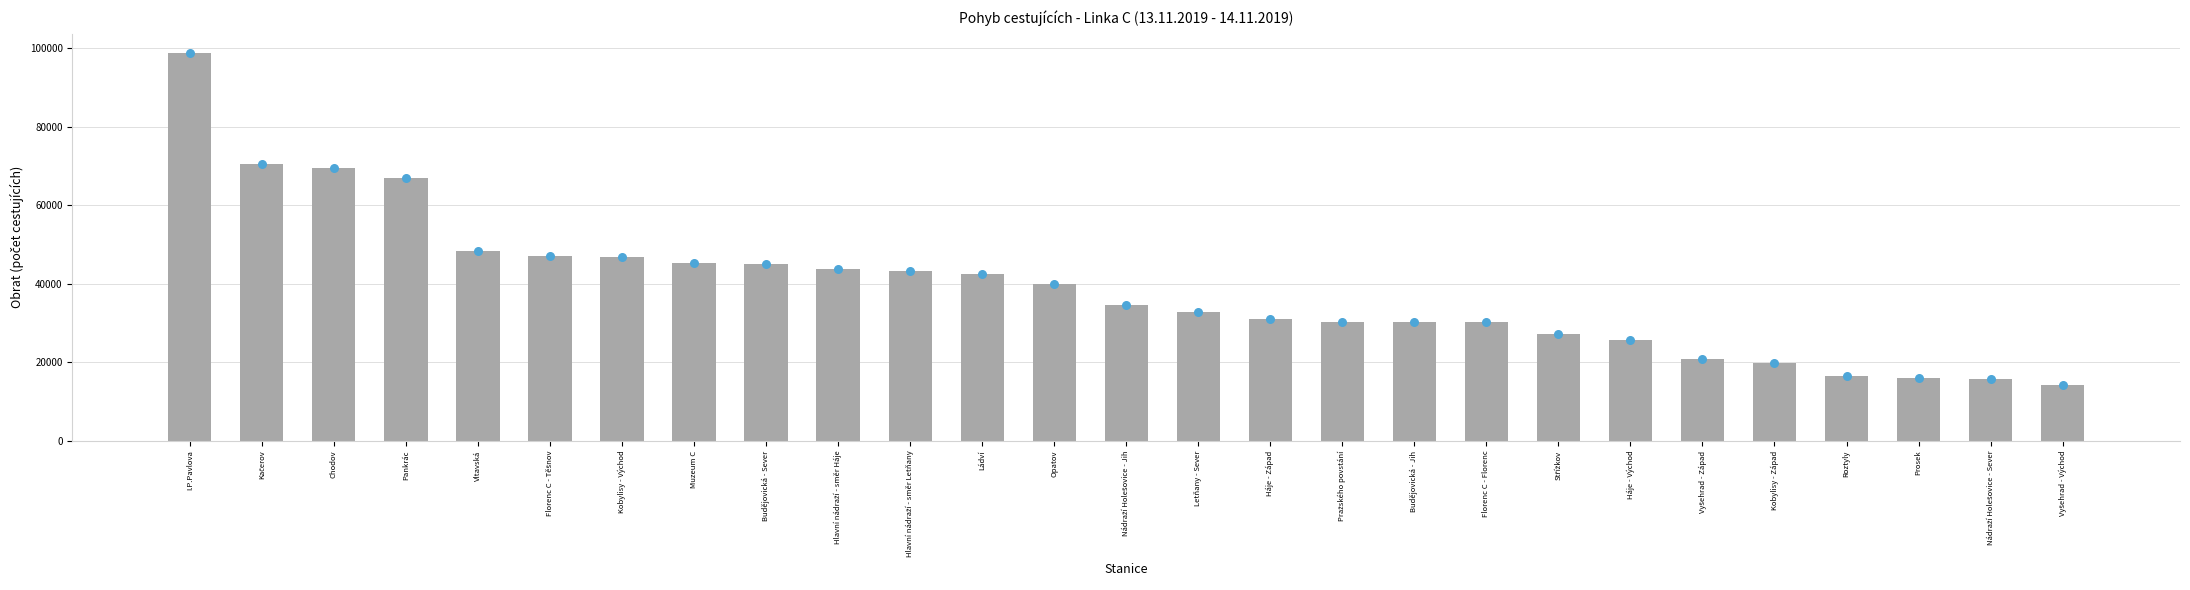

What is the change in value from Florenc C - Florenc to Nádraží Holešovice - Sever?

-14624